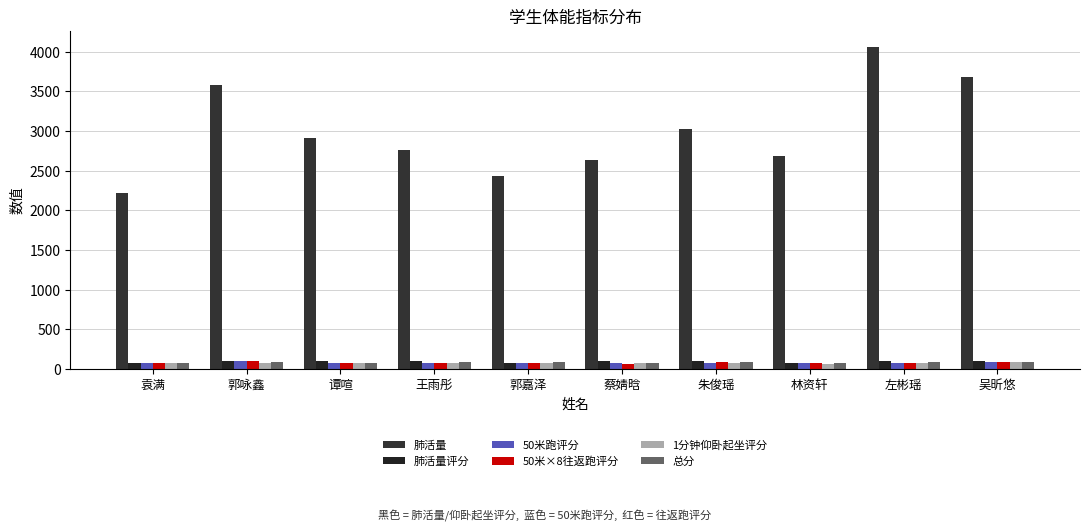

Reading right to left, transcribe all the data shown in this chart.

肺活量: 3685.0	4058.0	2678.0	3018.0	2629.0	2433.0	2756.0	2916.0	3575.0	2222.0
肺活量评分: 100.0	100.0	80.0	100.0	100.0	78.0	100.0	100.0	100.0	74.0
50米跑评分: 85.0	72.0	72.0	78.0	74.0	72.0	74.0	74.0	100.0	72.0
50米×8往返跑评分: 90.0	76.0	76.0	85.0	68.0	78.0	76.0	72.0	100.0	74.0
1分钟仰卧起坐评分: 90.0	72.0	68.0	76.0	72.0	76.0	76.0	78.0	74.0	80.0
总分: 93.5	82.4	80.2	85.8	81.4	93.9	86.6	80.1	89.4	80.4